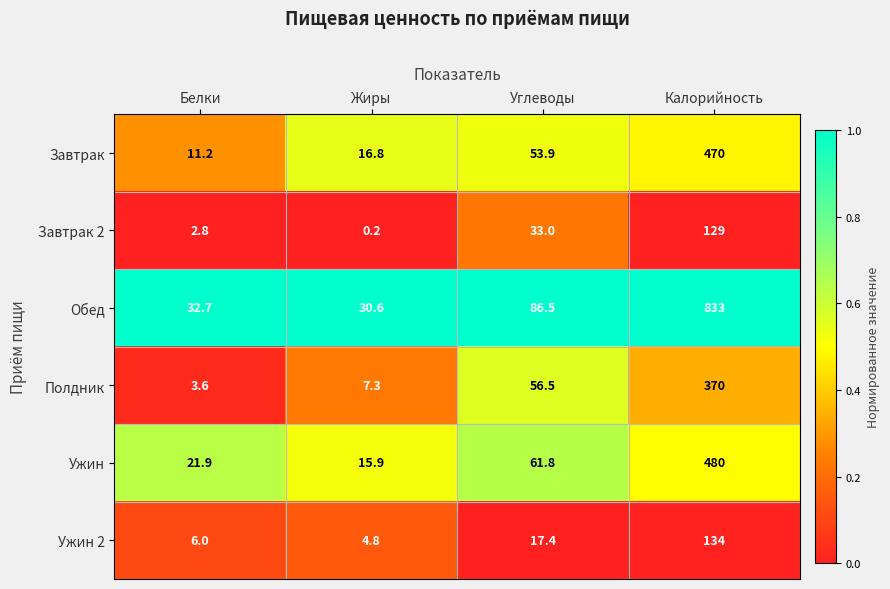

Is the value of Ужин 2 at Белки greater than the value of Ужин at Белки?

No